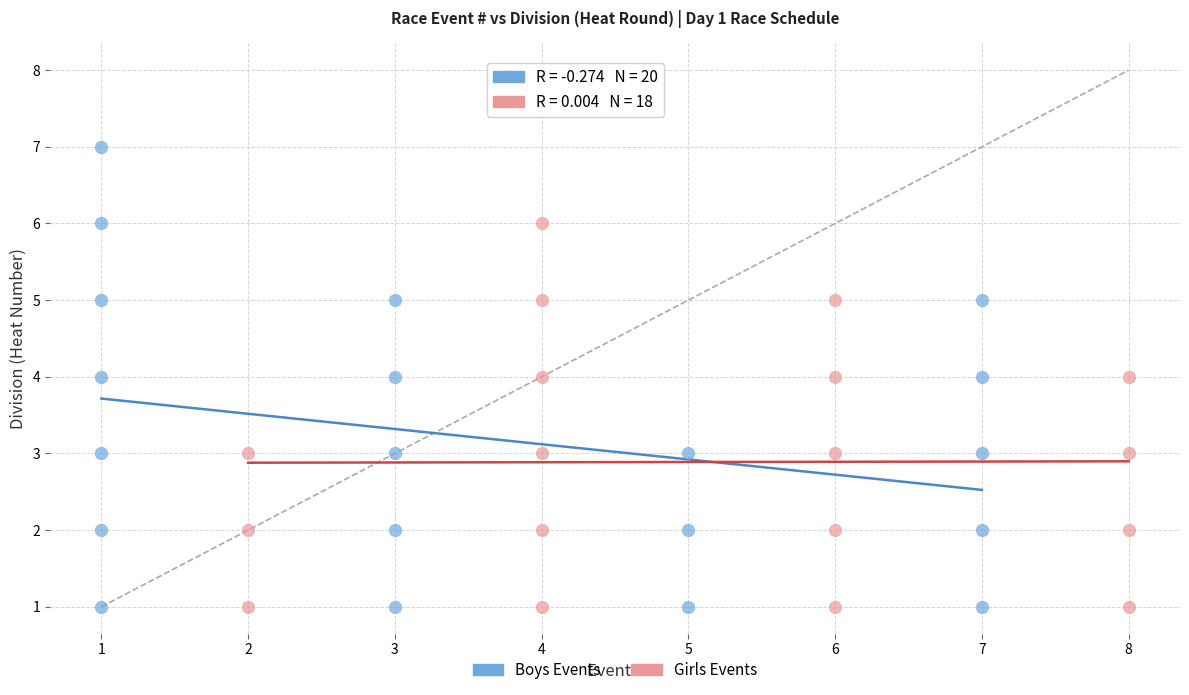

Which series has the widest spread of Y values?

Boys Events